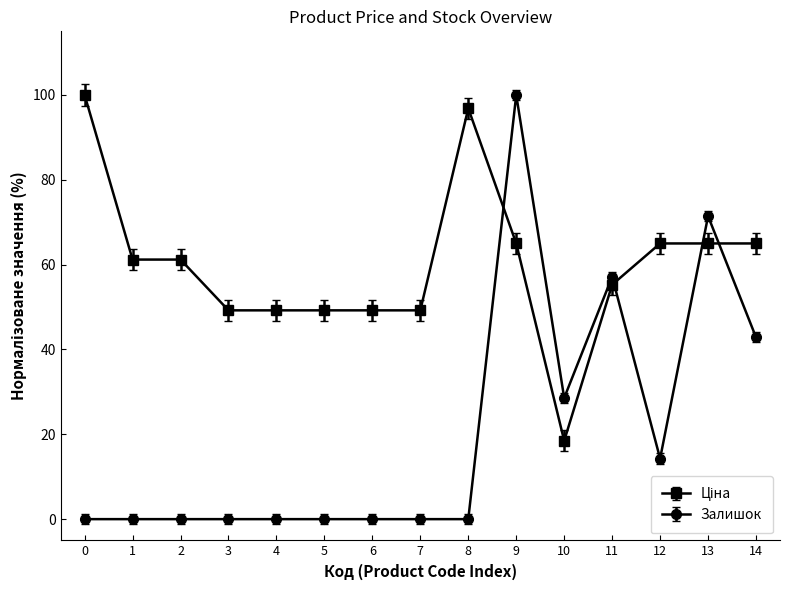

Which series has the largest range (max minus min)?

Залишок